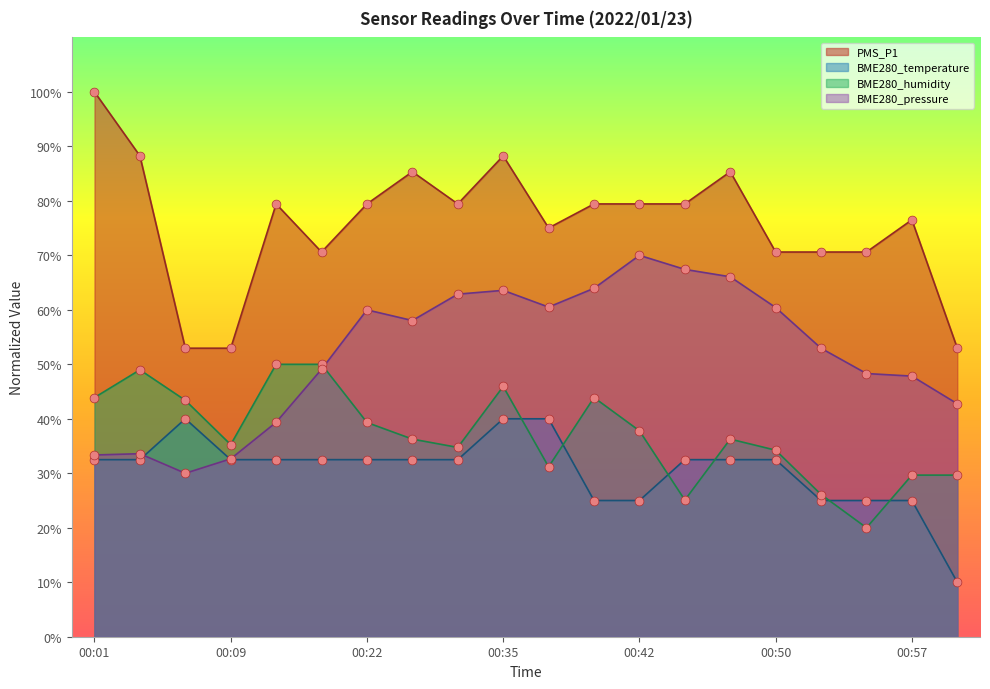

Which series contains the lowest Y value?

BME280_temperature